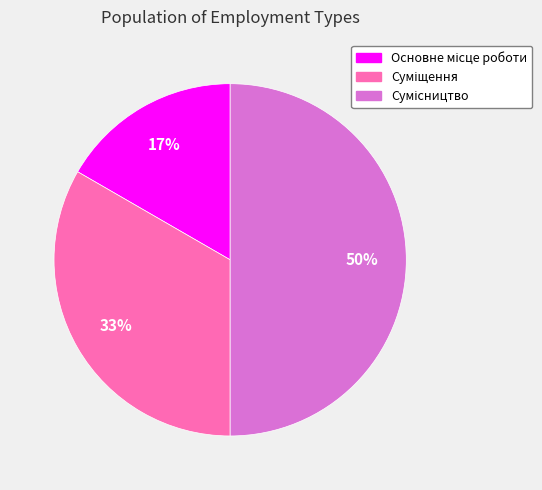

To the nearest percent, what is the average slice percentage?

33%